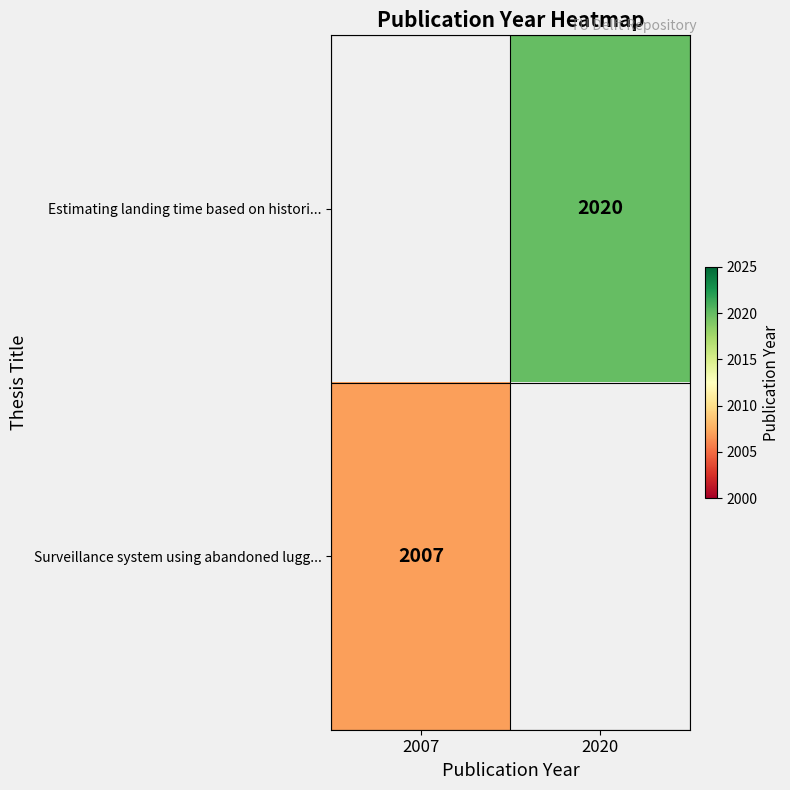

The value of Surveillance system using abandoned lugg... at 2007 is 1246.7. True or false?

False